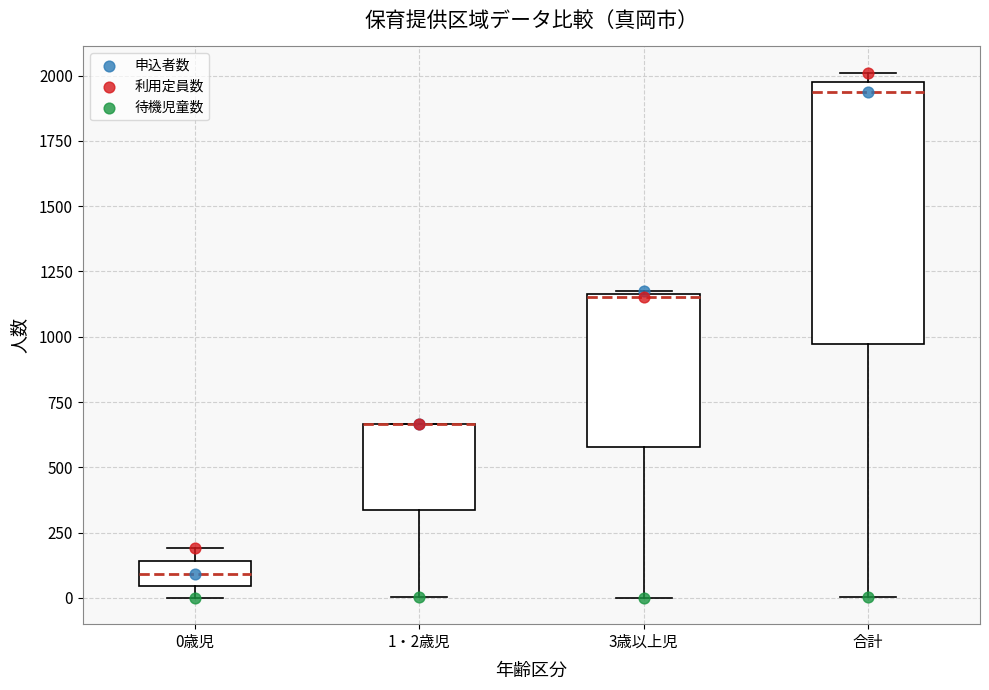

Which box is the tallest, from its lower edge to its upper edge?

合計